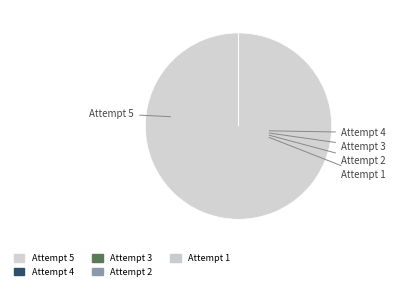

Is there a majority slice in this chart?

Yes